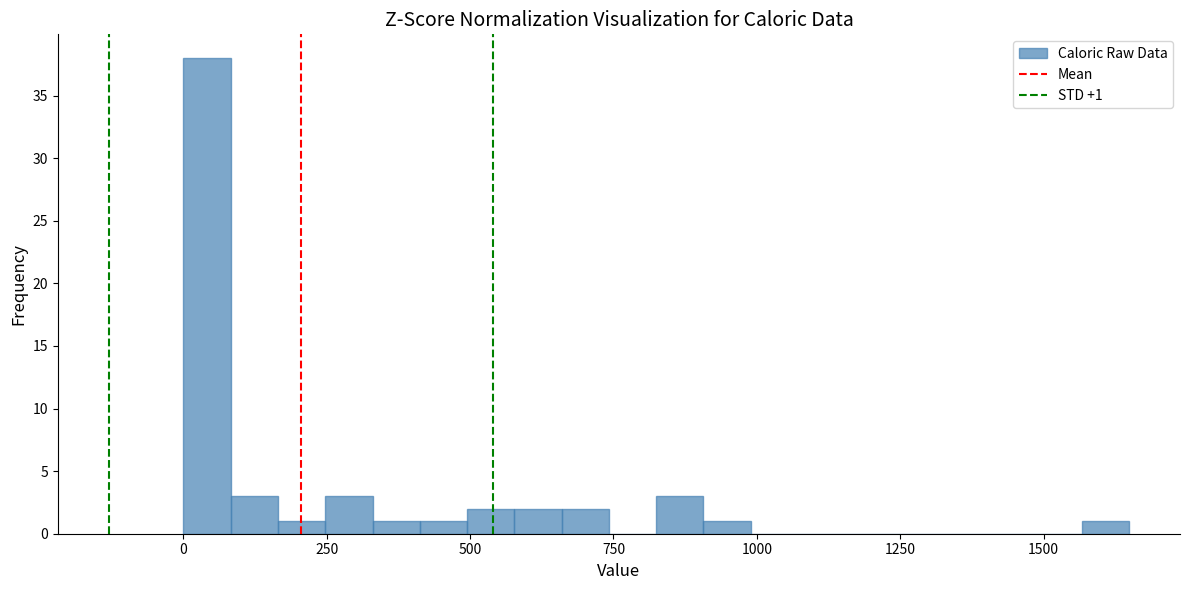

Around what value on the x-axis is the tallest bar? Give the approximate position of its centre, as read against the axis.

50